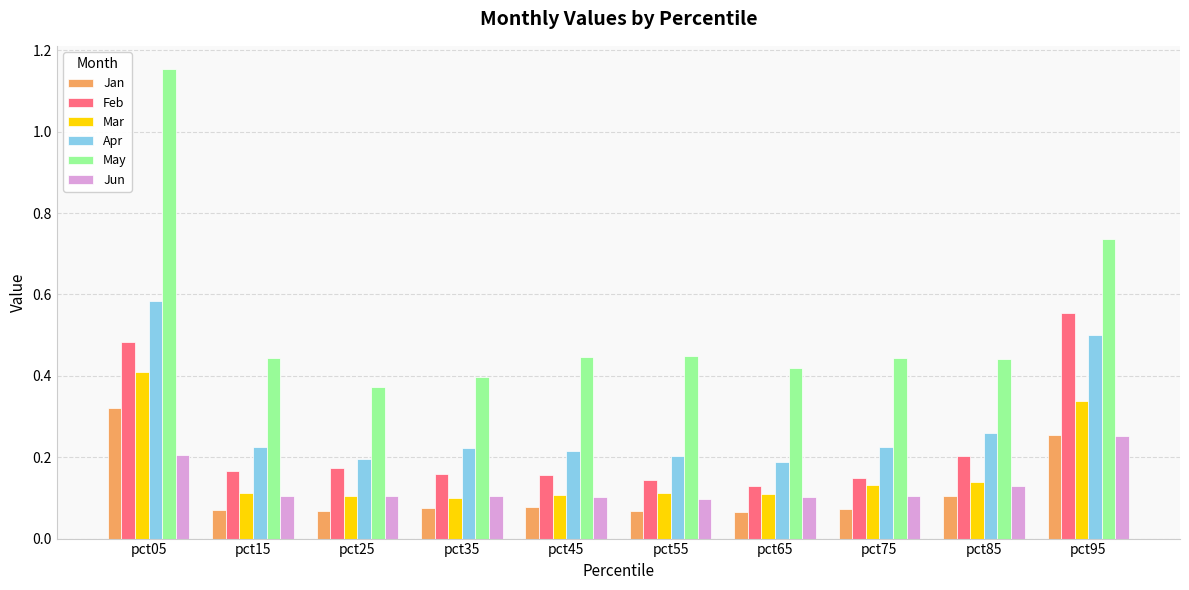

Which category has the lowest value in the May series?

pct25